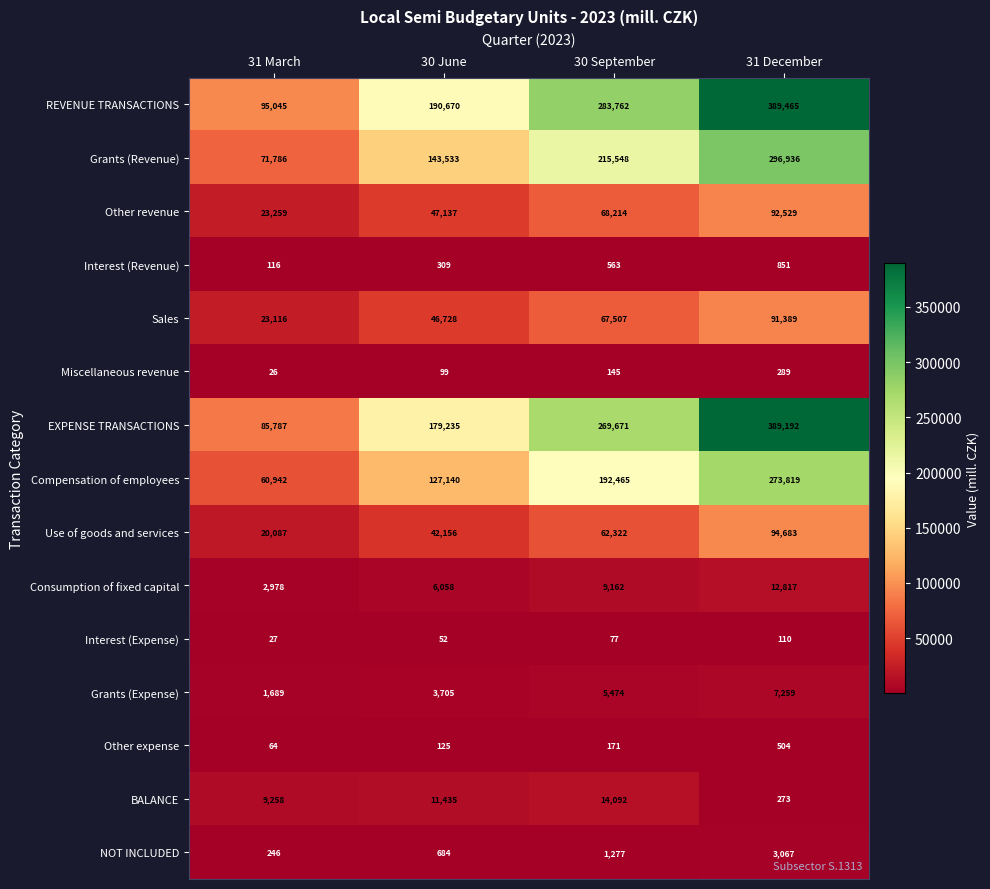

What is the minimum value for Sales?

23116